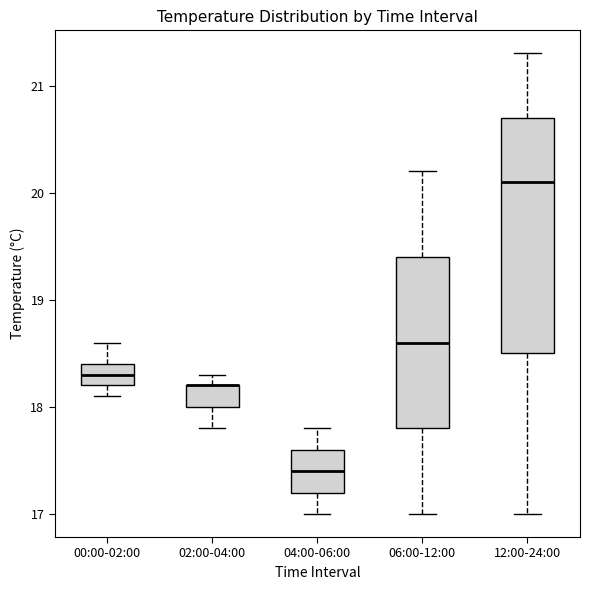

Reading left to right, transcribe this box plot: for each box, give where its median line is, the range the box spans, and where its two whiskers end, as read against the y-axis. The values are not printed on the chart, so give them approximately, as read against the axis.

00:00-02:00: median 18.3, box 18.2 to 18.4, whiskers 18.1 to 18.6
02:00-04:00: median 18.2 (drawn on the box's upper edge), box 18.0 to 18.2, whiskers 17.8 to 18.3
04:00-06:00: median 17.4, box 17.2 to 17.6, whiskers 17.0 to 17.8
06:00-12:00: median 18.6, box 17.8 to 19.4, whiskers 17.0 to 20.2
12:00-24:00: median 20.1, box 18.5 to 20.7, whiskers 17.0 to 21.3